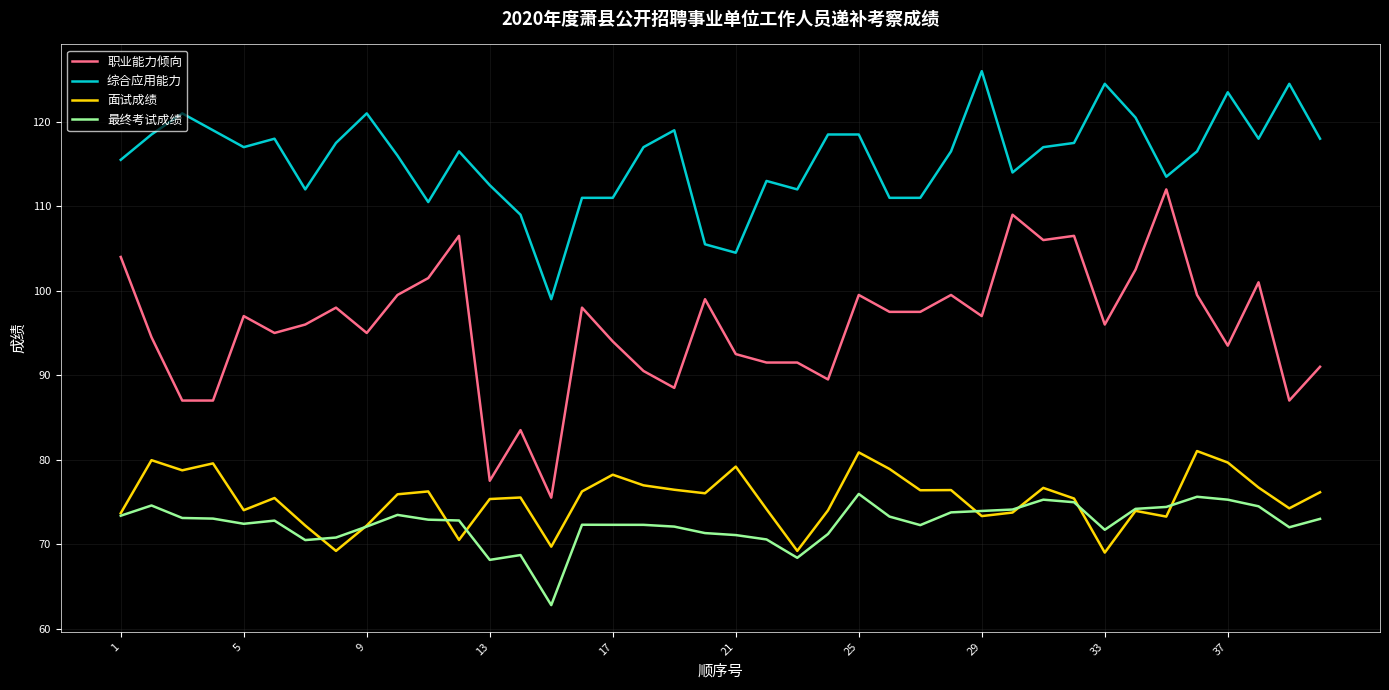

Which series has the widest spread of values?

职业能力倾向